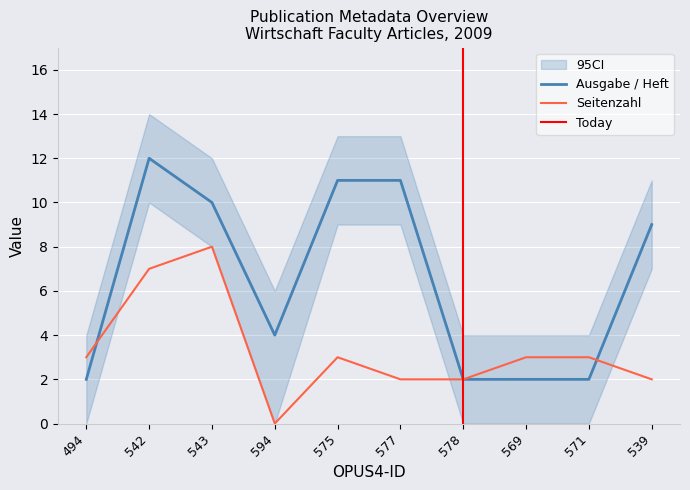

At which category does Ausgabe / Heft reach its first local peak?

542